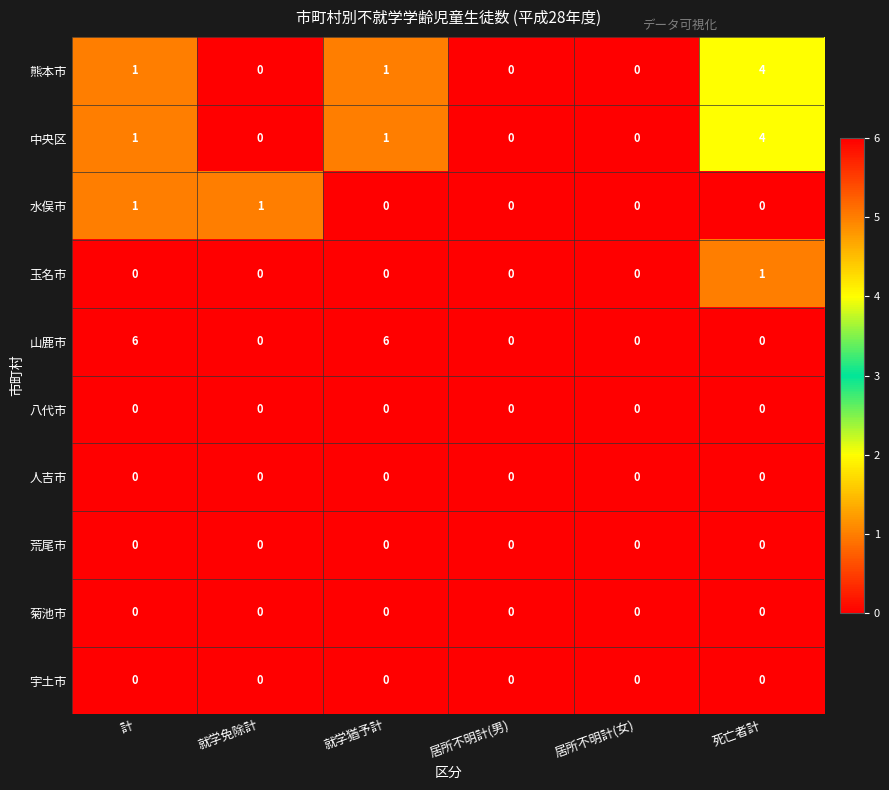

What is the difference between the highest and lowest values at 計?

6